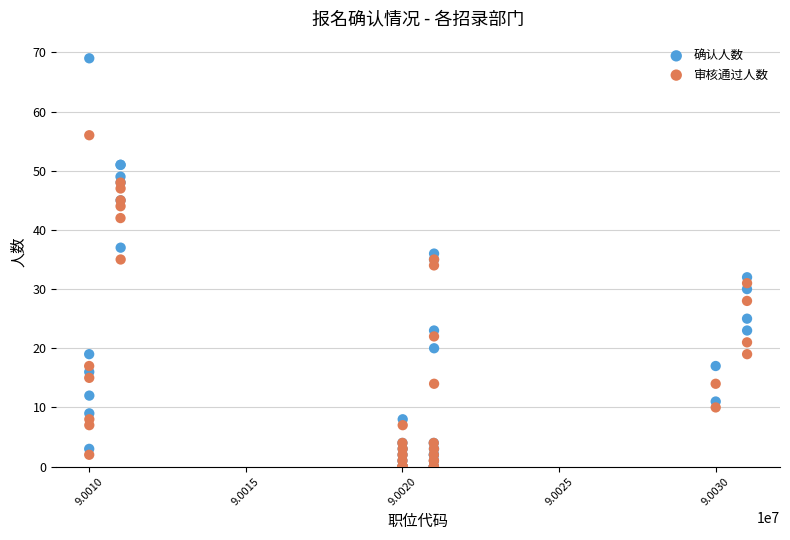

What are all the series names shown in the legend?

确认人数, 审核通过人数